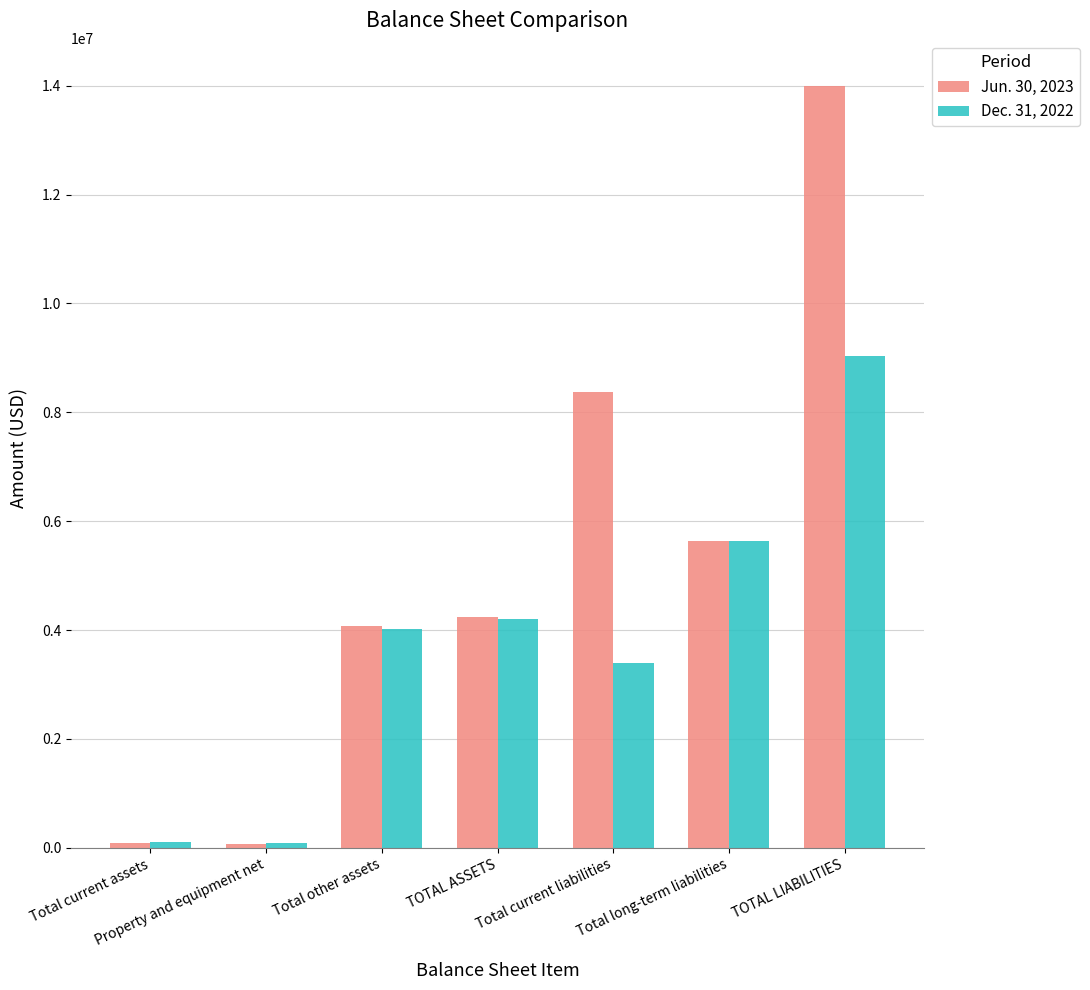

Which series has the widest spread of values?

Jun. 30, 2023